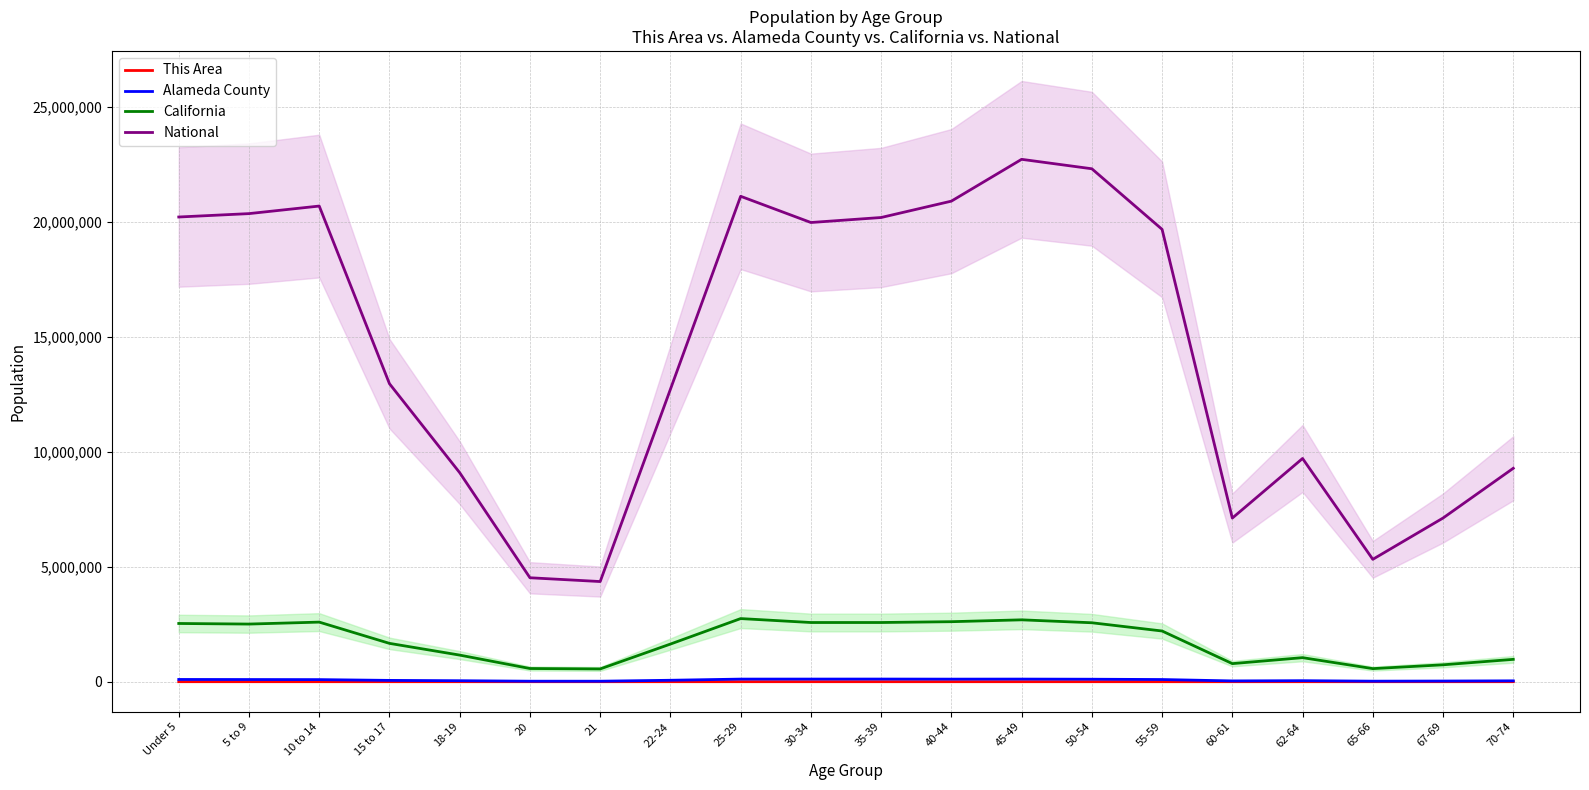

How many values in the National series exceed 19664805?

9